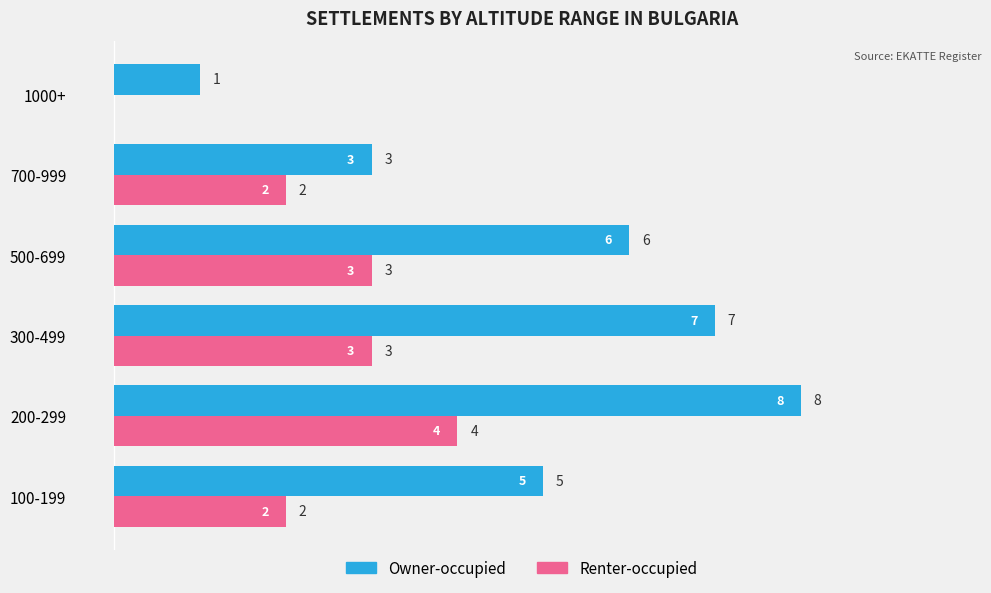

Which series has the widest spread of values?

Owner-occupied